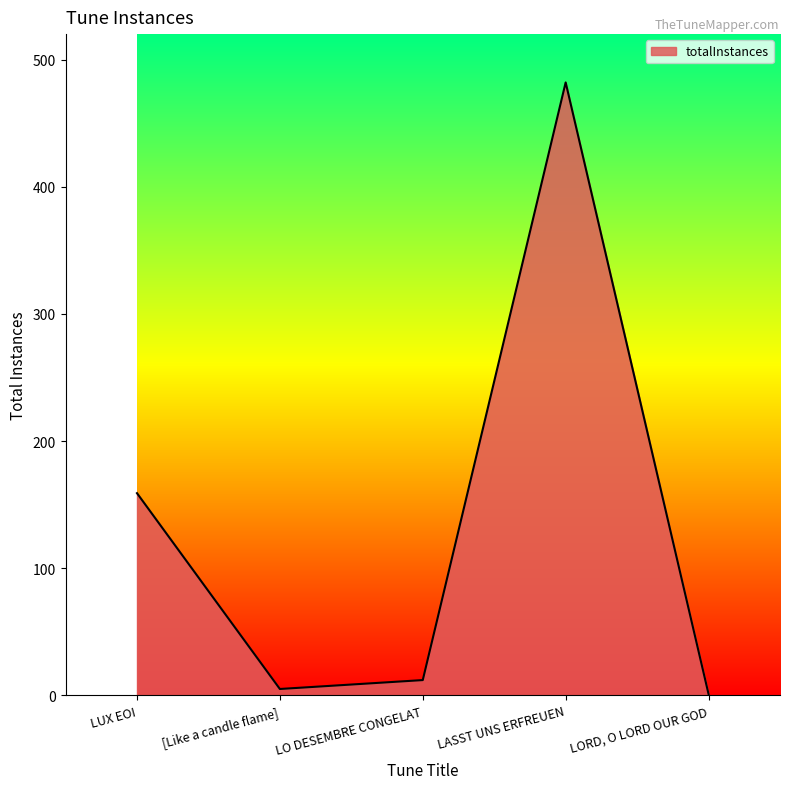

Reading right to left, list all the values displayed in this chart.

1	482	12	5	159